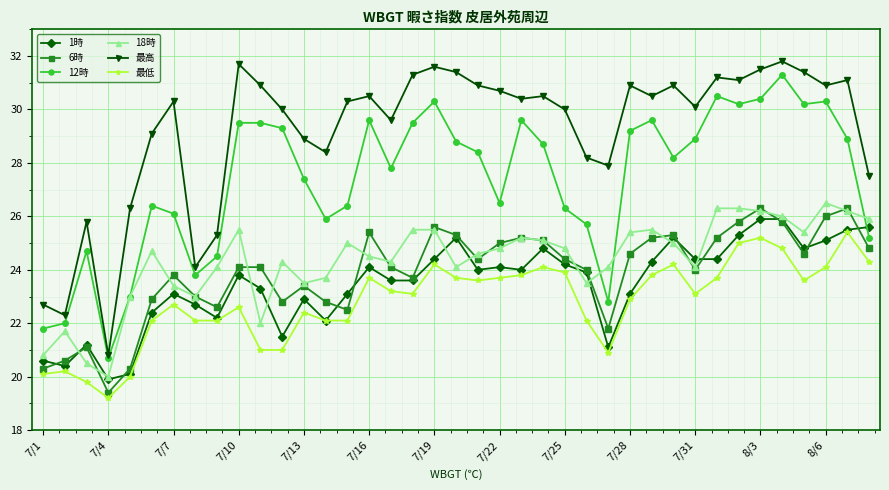

Which series has the widest spread of values?

最高